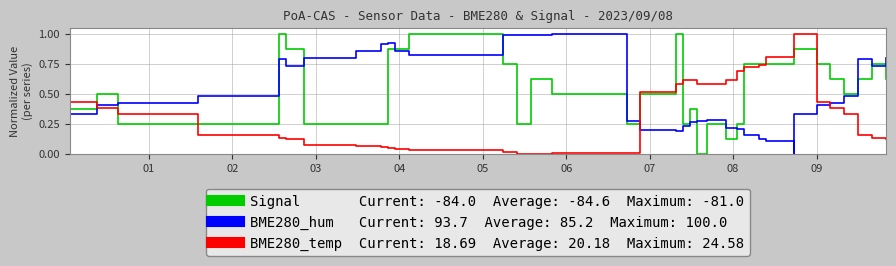

What is the difference between the second highest and minimum values in the Signal series?

1.0